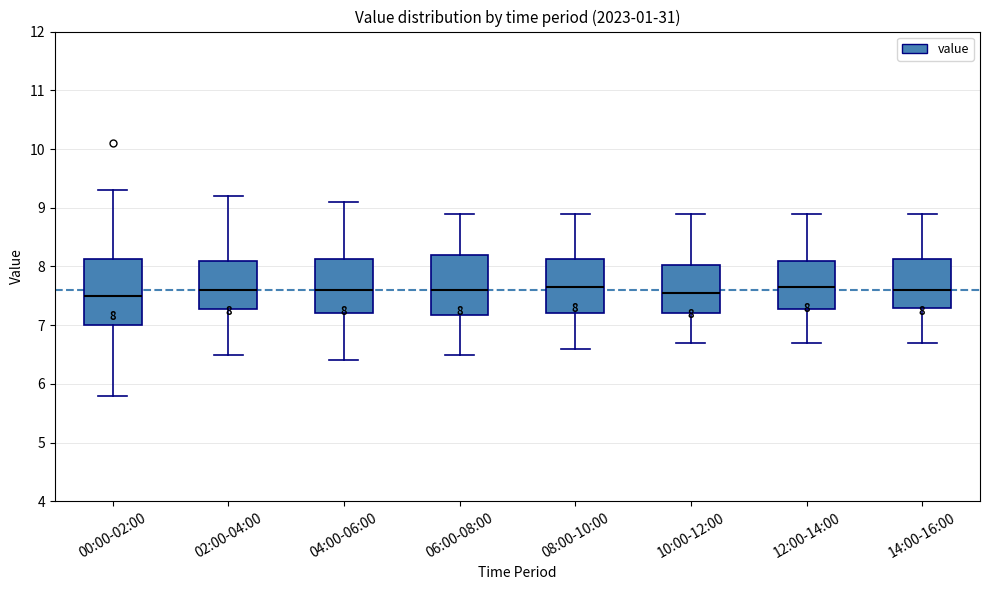

Which box is the tallest, from its lower edge to its upper edge?

00:00-02:00